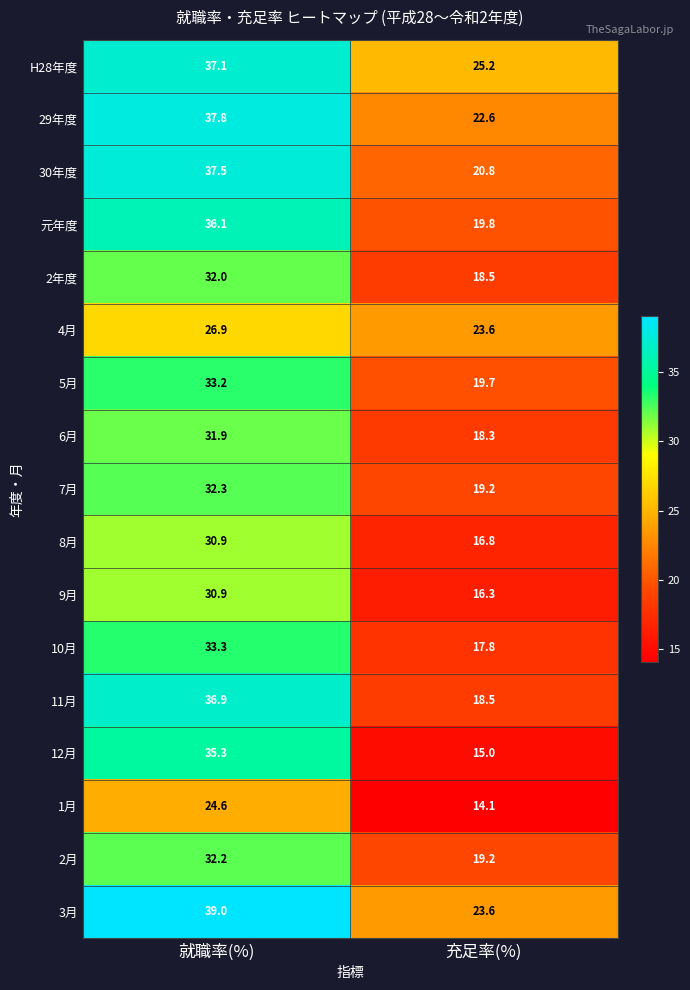

What is the sum of all 2月 values?

51.4